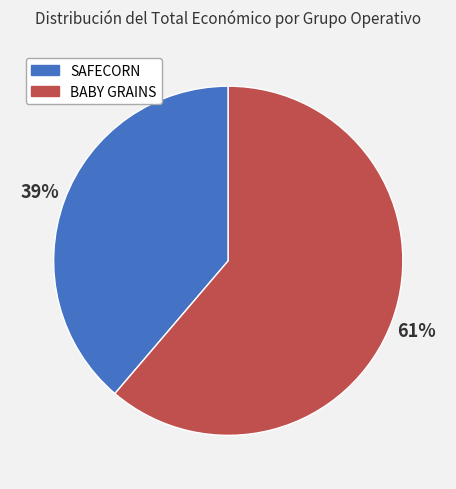

To the nearest percent, what percentage of the pie is SAFECORN?

39%